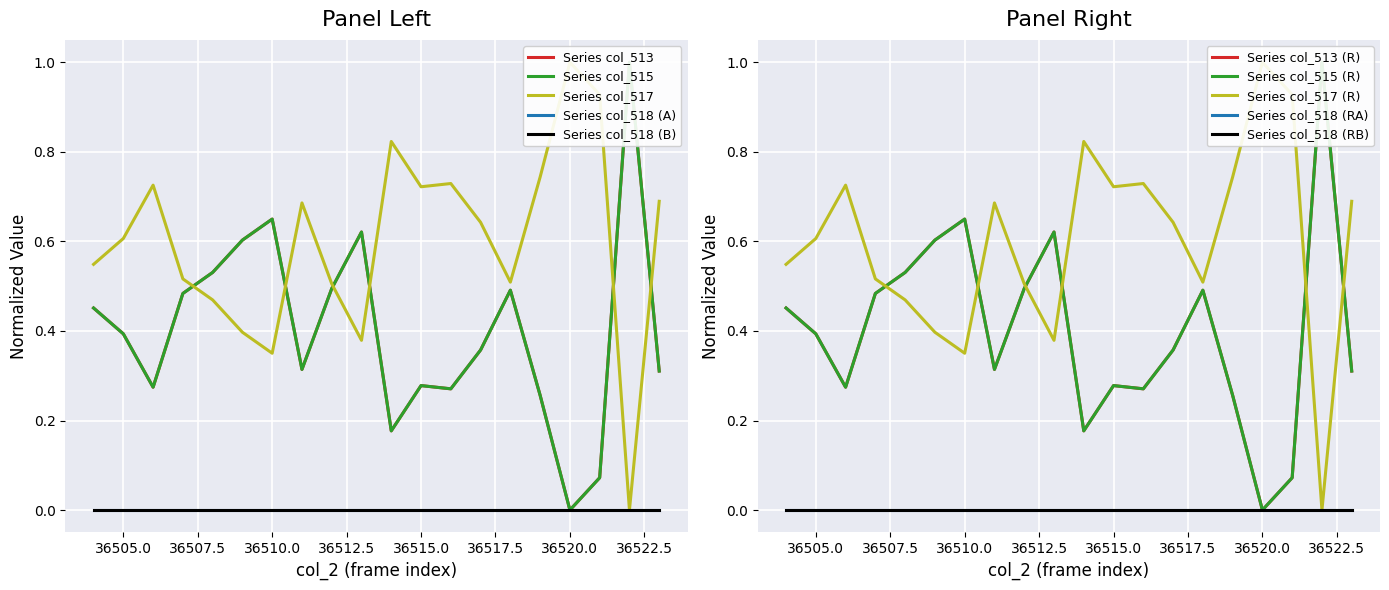

What is the greatest value displayed?

1.0